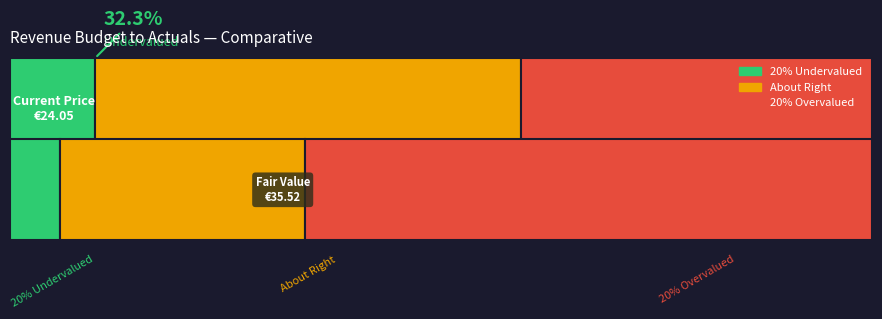

The value of About Right at REVENUE CMAQ is 502026. True or false?

False